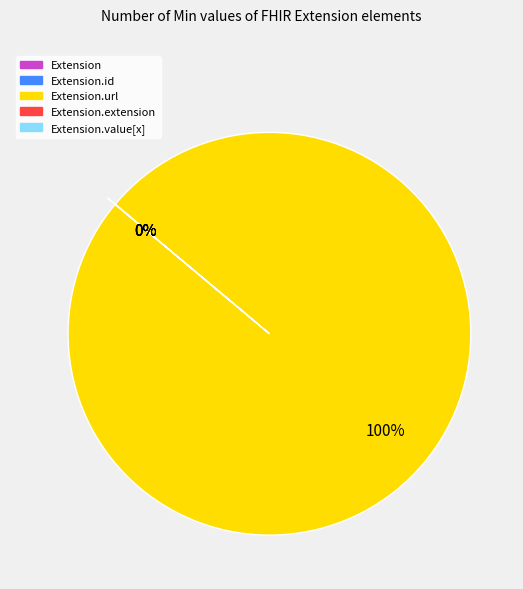

How many slices are in this pie chart?

5